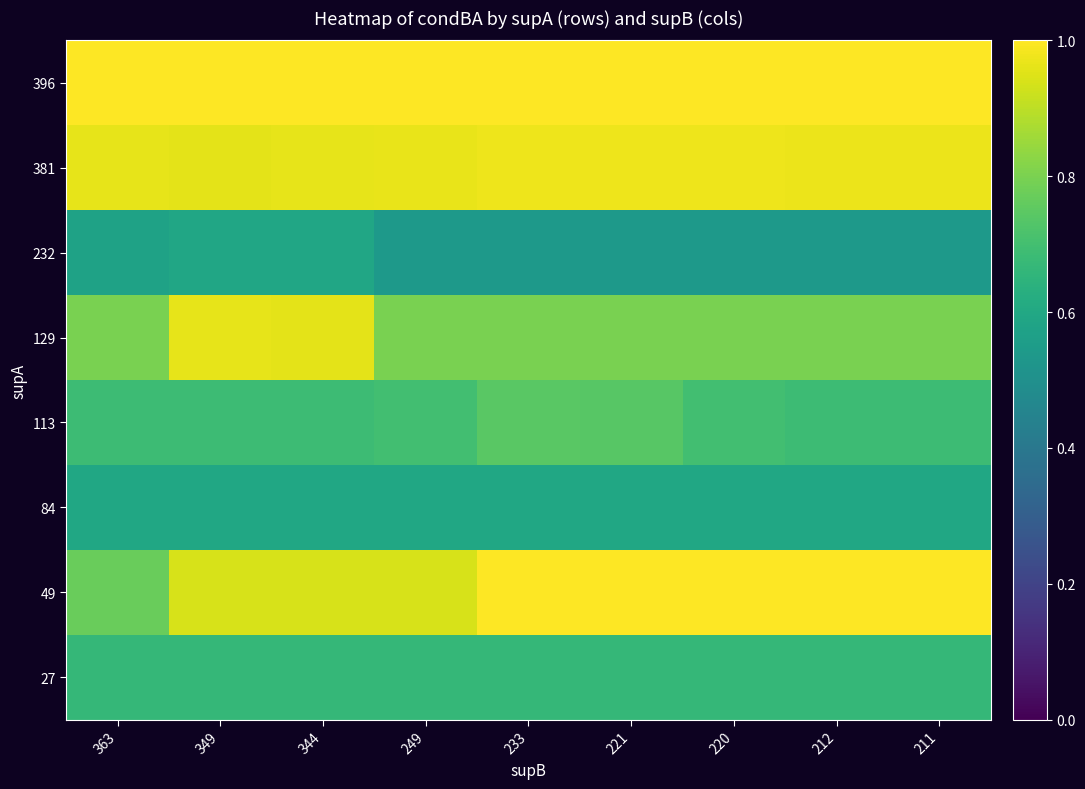

Reading left to right, list all the values displayed in this chart.

396: 363=1.0	349=1.0	344=1.0	249=1.0	233=1.0	221=1.0	220=1.0	212=1.0	211=1.0
381: 363=1.0	349=1.0	344=1.0	249=1.0	233=1.0	221=1.0	220=1.0	212=1.0	211=1.0
232: 363=0.6	349=0.6	344=0.6	249=0.5	233=0.5	221=0.5	220=0.5	212=0.5	211=0.5
129: 363=0.8	349=1.0	344=1.0	249=0.8	233=0.8	221=0.8	220=0.8	212=0.8	211=0.8
113: 363=0.7	349=0.7	344=0.7	249=0.7	233=0.7	221=0.7	220=0.7	212=0.7	211=0.7
84: 363=0.6	349=0.6	344=0.6	249=0.6	233=0.6	221=0.6	220=0.6	212=0.6	211=0.6
49: 363=0.8	349=0.9	344=0.9	249=0.9	233=1.0	221=1.0	220=1.0	212=1.0	211=1.0
27: 363=0.7	349=0.7	344=0.7	249=0.7	233=0.7	221=0.7	220=0.7	212=0.7	211=0.7